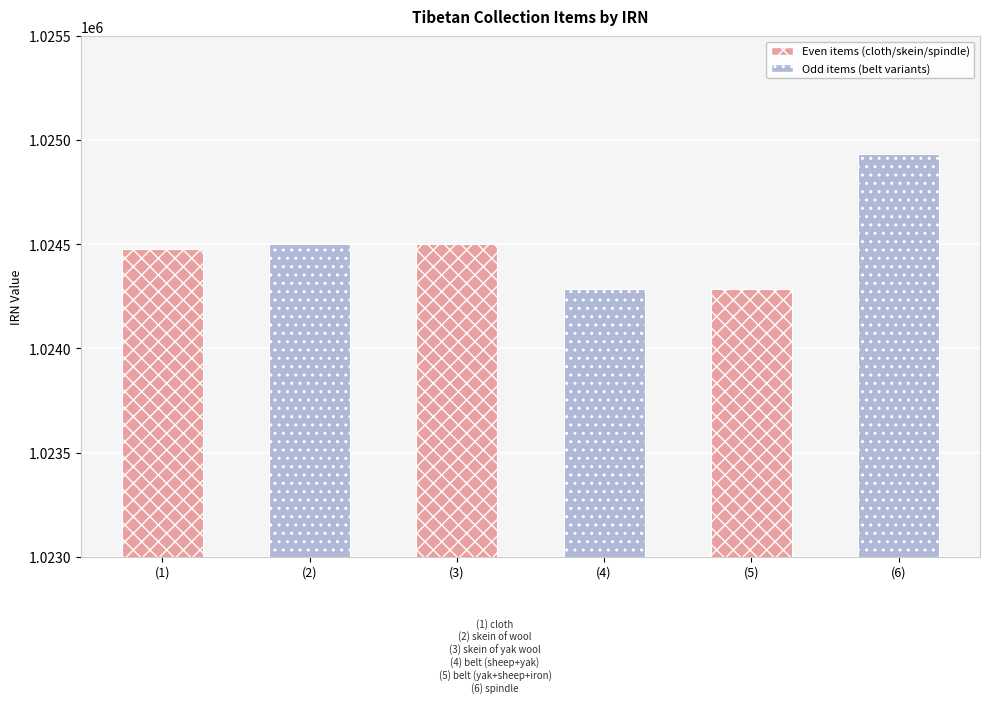

Reading left to right, transcribe all the data shown in this chart.

1024476	1024500	1024501	1024285	1024286	1024932